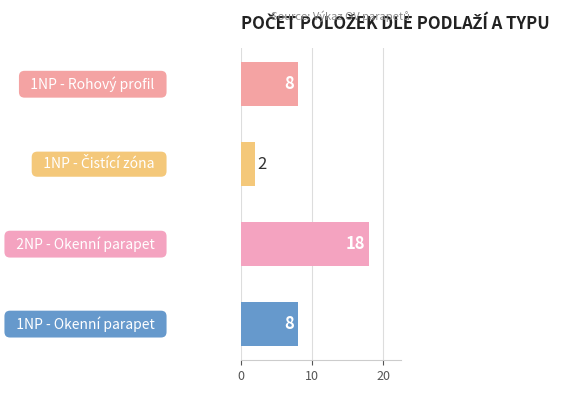

Reading bottom to top, what are all the values shown in this chart?

8	18	2	8